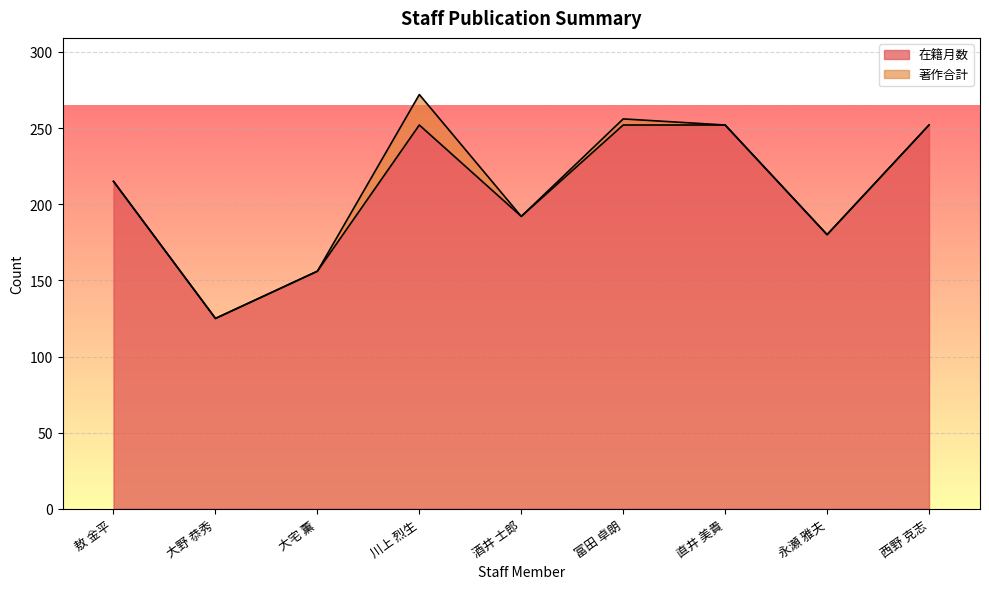

The value at 直井 美貴 is 356. True or false?

False